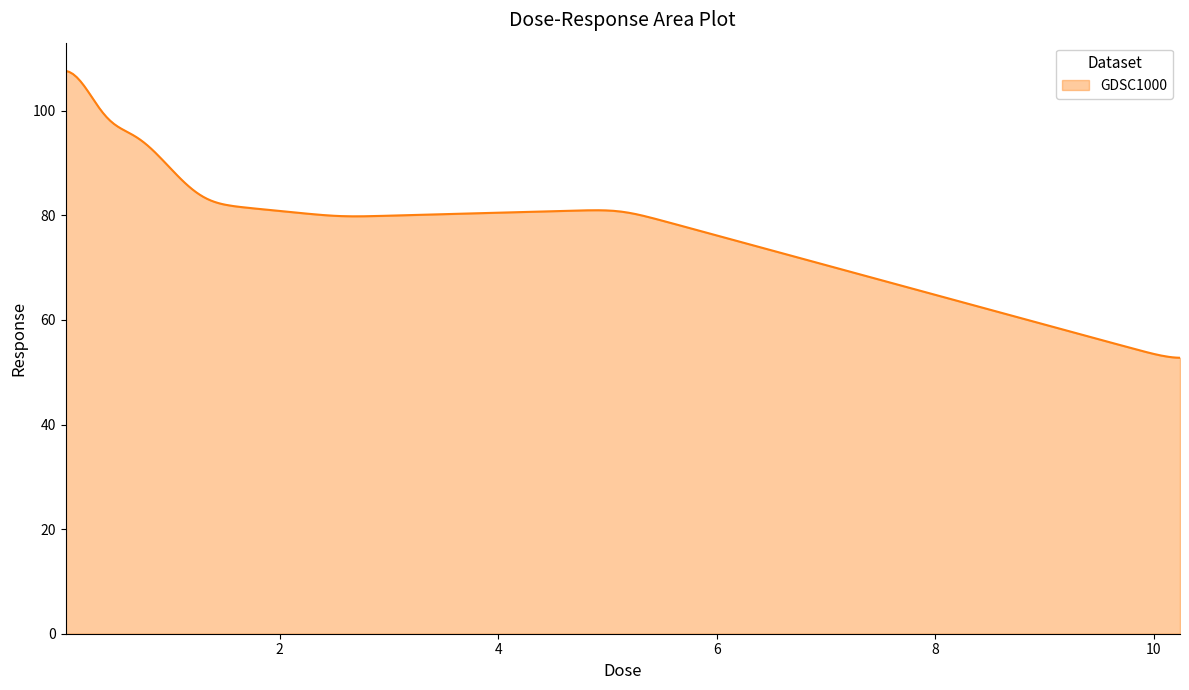

What is the smallest value displayed?

52.8